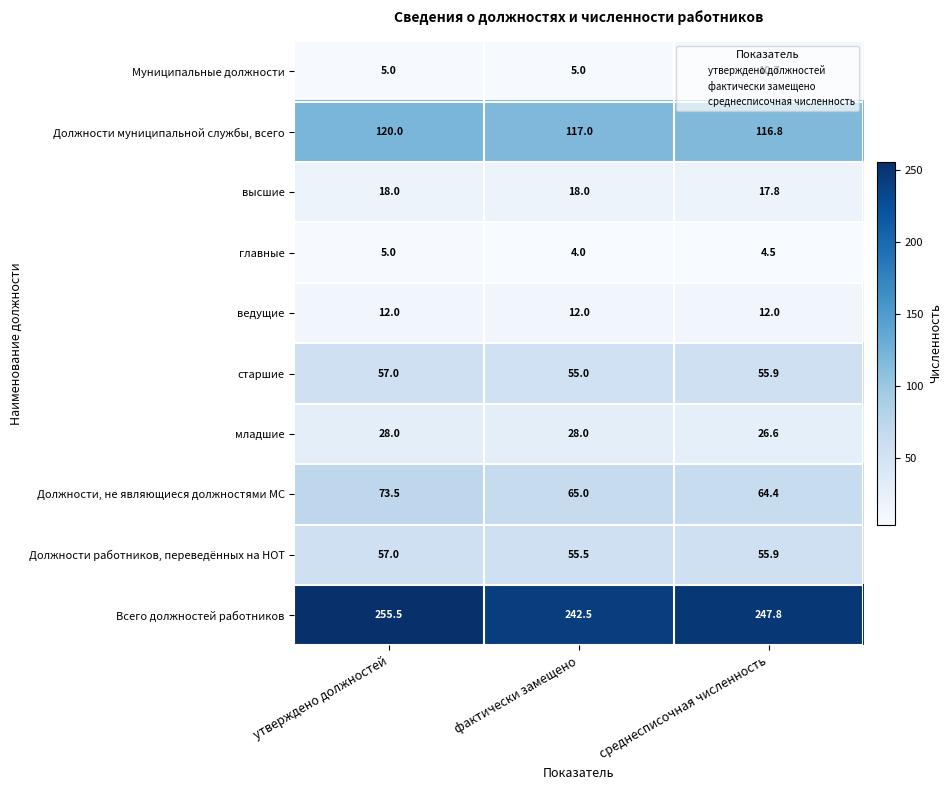

List the labels in order of Должности муниципальной службы, всего value, largest first.

утверждено должностей, фактически замещено, среднесписочная численность